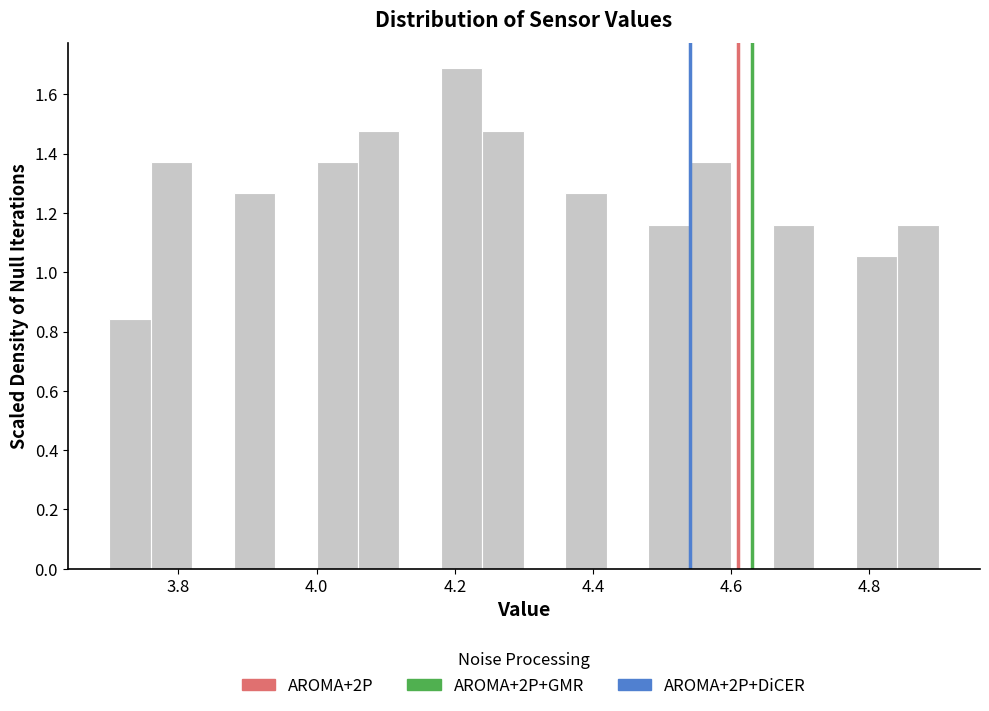

Read against the x-axis, roughly where is the centre of the tallest bar?

4.22